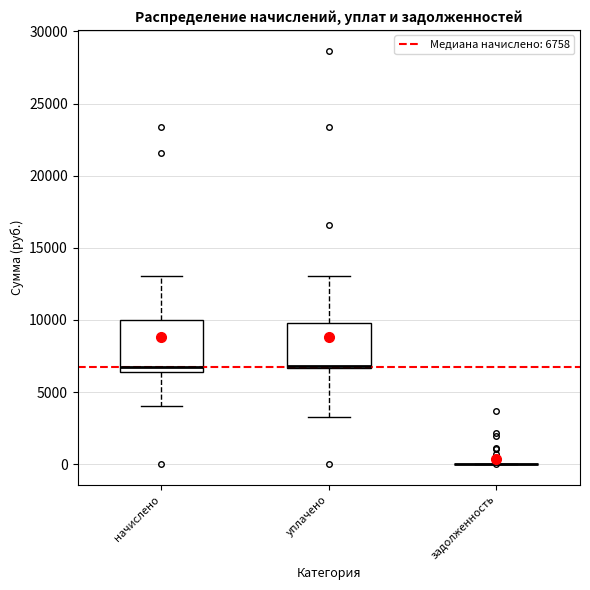

Reading left to right, read every box against the y-axis: the position of its median line, the range the box covers, and the ends of its whiskers. The values are not printed on the chart, so give them approximately, as read against the axis.

начислено: median 7000, box 6500 to 10000, whiskers 4000 to 13000
уплачено: median 7000, box 6500 to 10000, whiskers 3500 to 13000
задолженность: box collapsed to a line at 0, whiskers 0 to 0